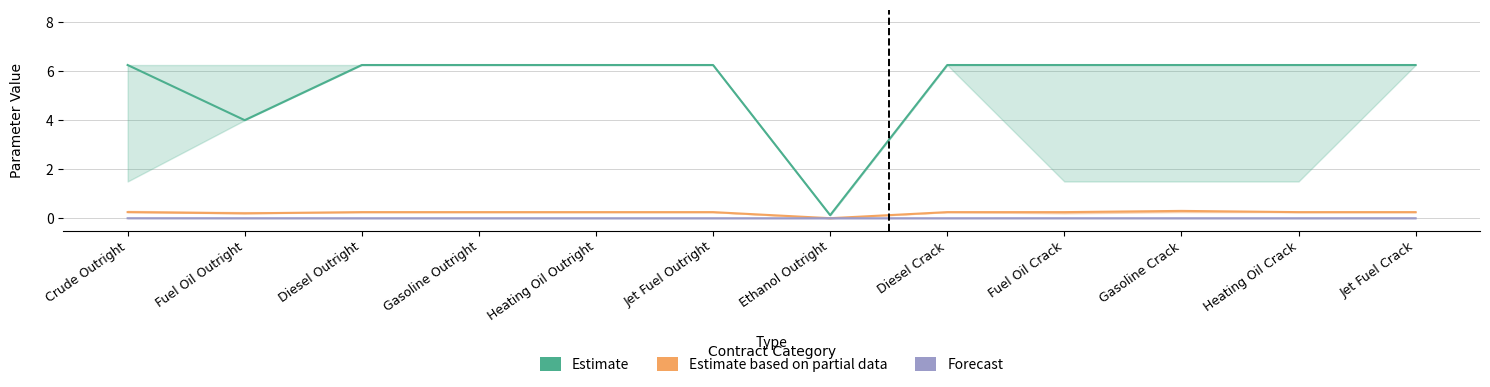

Count the number of data series in this chart.

3